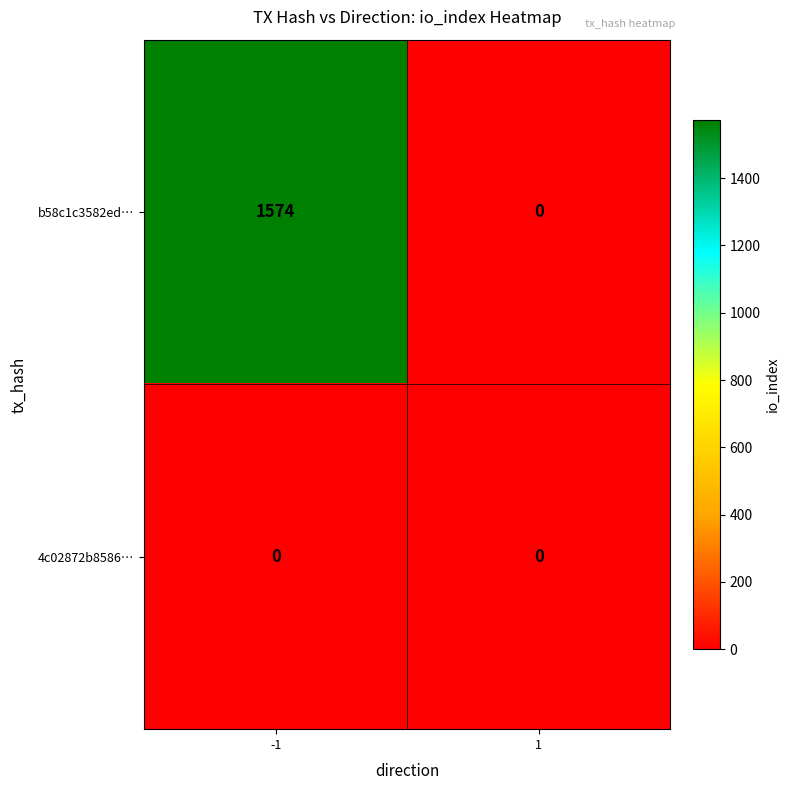

Is the value of 4c02872b8586… at -1 greater than the value of b58c1c3582ed… at -1?

No